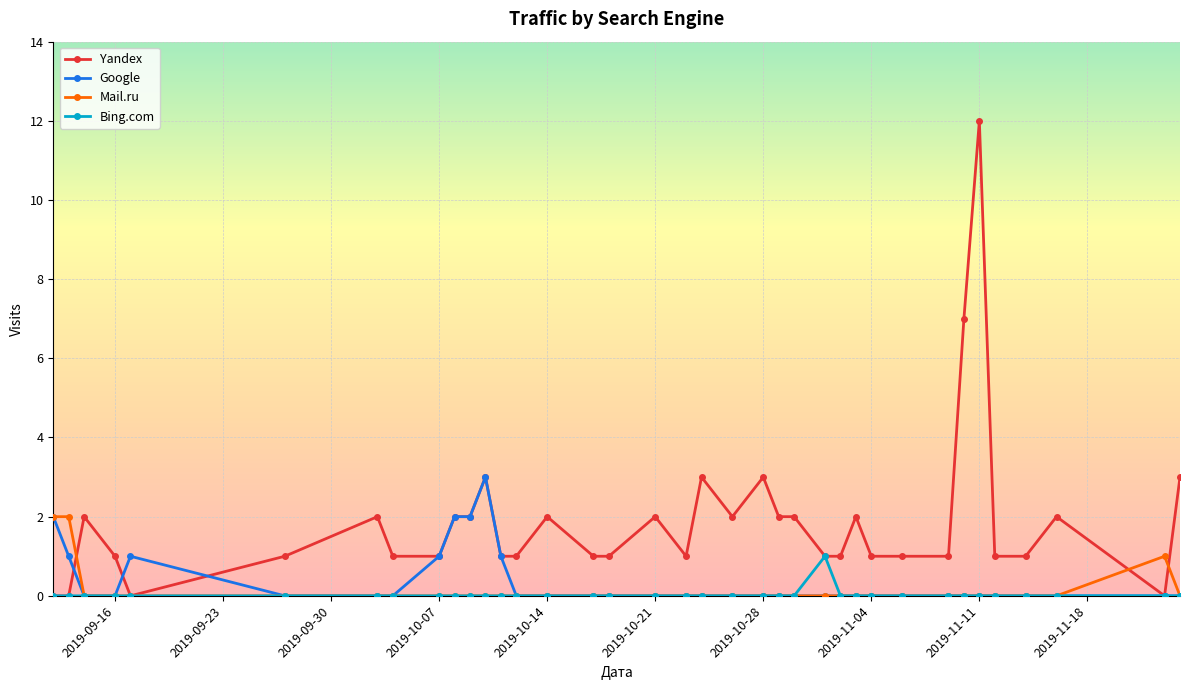

What is the highest value of the Google series?

3